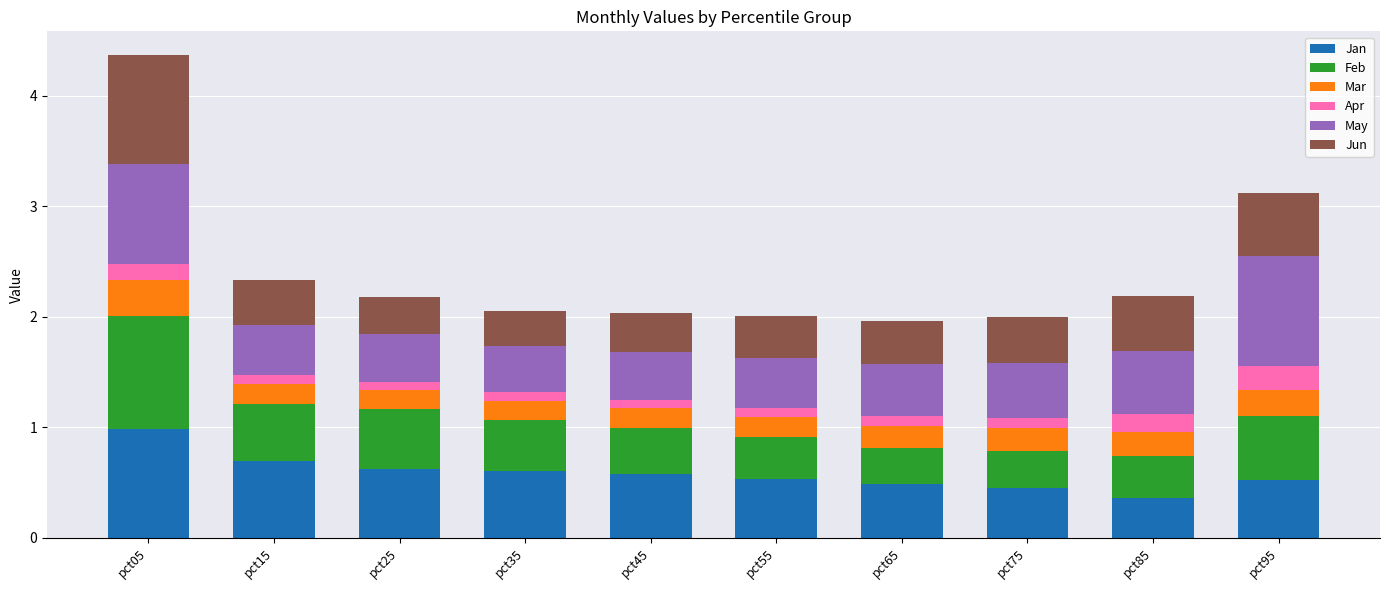

True or false: Jan has a value of 0.6 at pct75.

False